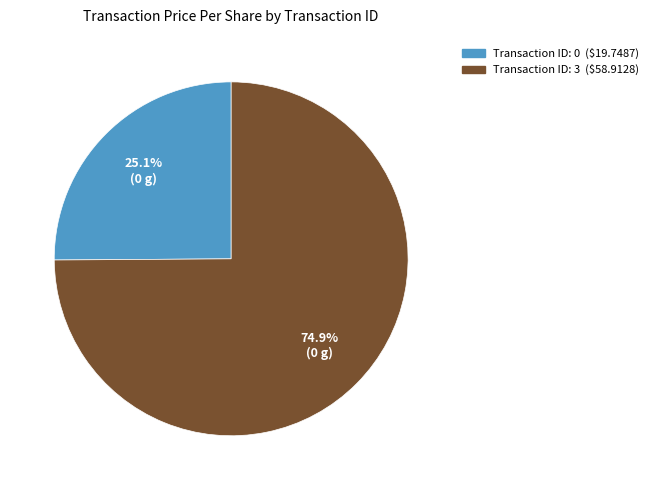

Does any single category account for the majority?

Yes